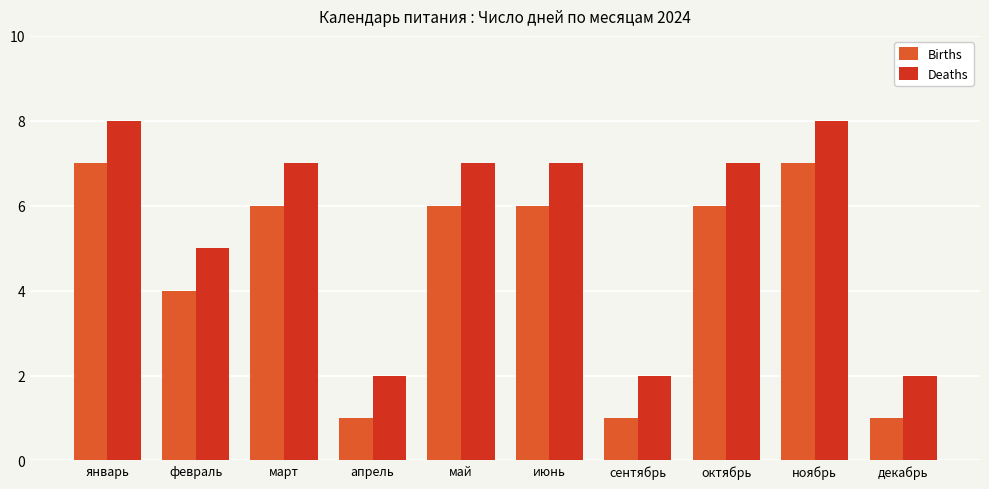

Which series has the largest total across all categories?

Deaths